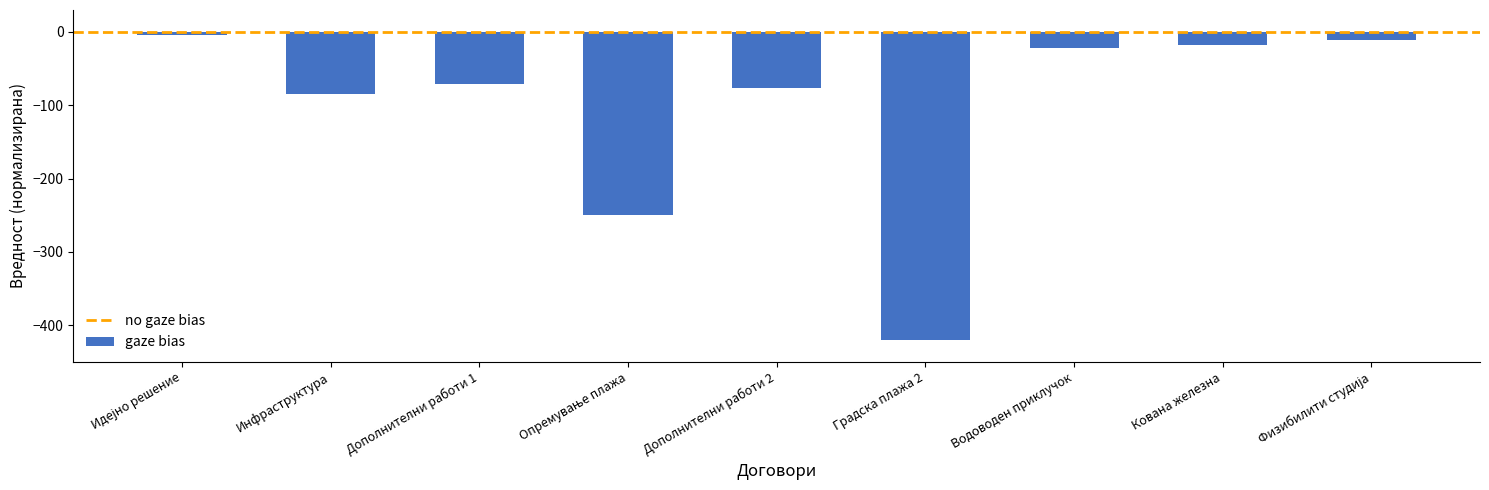

Are the bars grouped side by side (vs. stacked)?

No